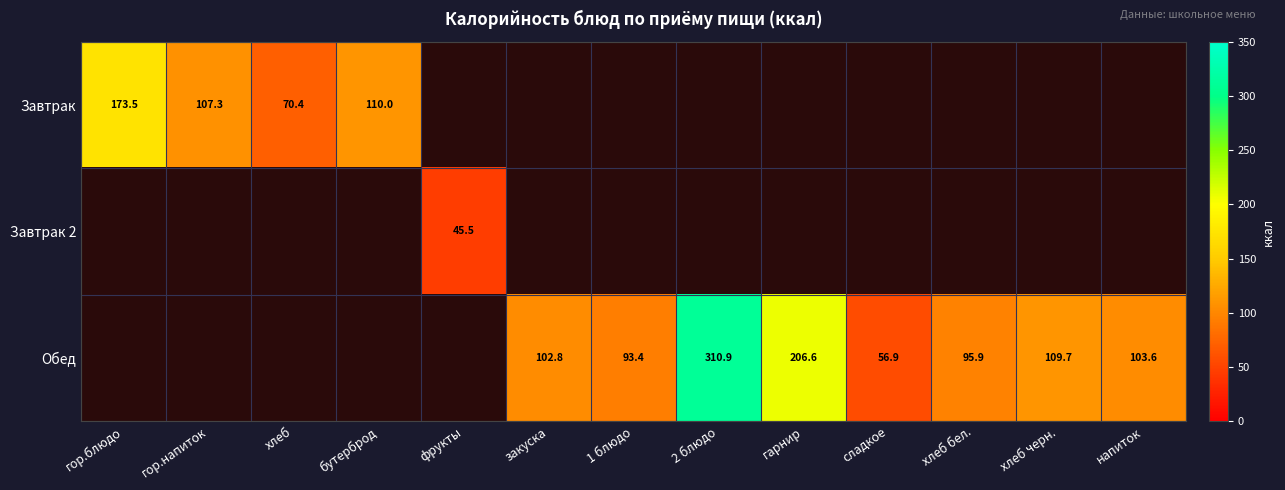

Is it true that Завтрак equals 34.7 at хлеб?

False